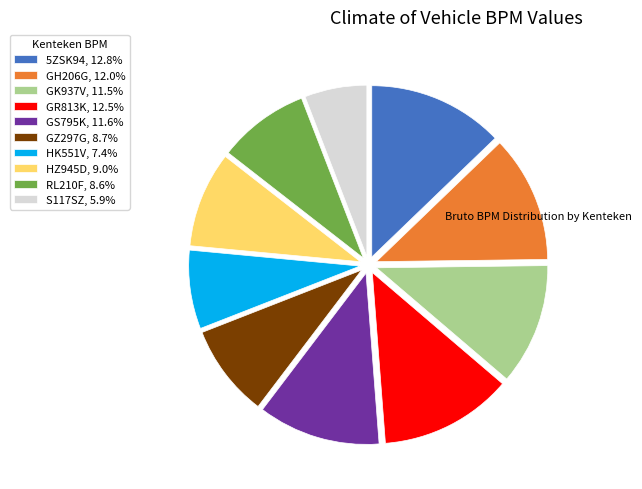

Count the number of slices in the pie.

10